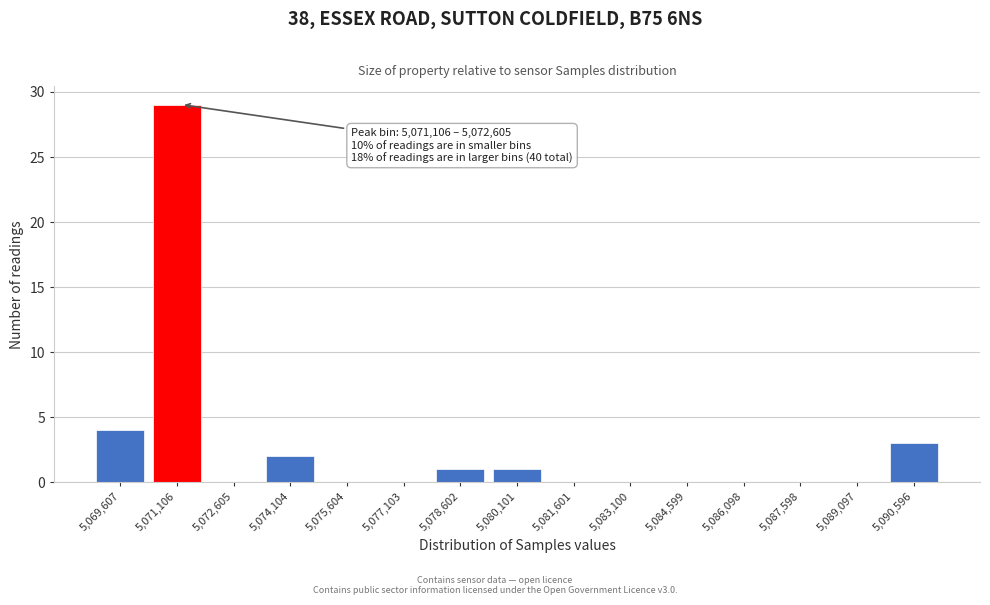

Reading left to right, extract all data points from this chart.

5,069,607=4	5,071,106=29	5,072,605=0	5,074,104=2	5,075,604=0	5,077,103=0	5,078,602=1	5,080,101=1	5,081,601=0	5,083,100=0	5,084,599=0	5,086,098=0	5,087,598=0	5,089,097=0	5,090,596=3